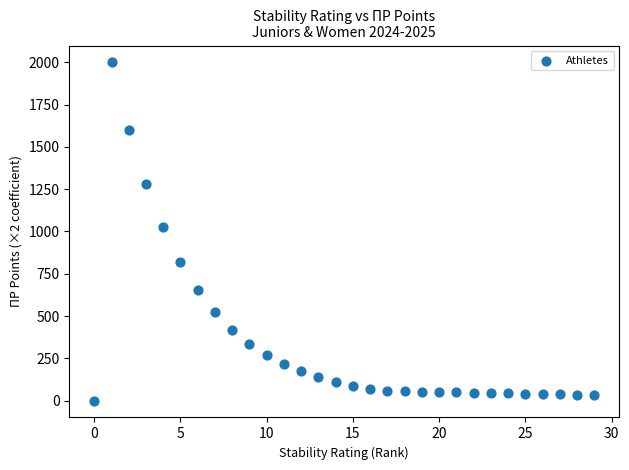

What Y value in the scatter plot is closest to 1000?

1024